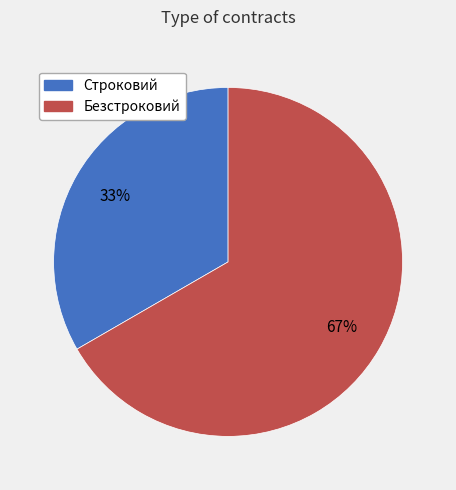

To the nearest percent, what is the combined percentage of Строковий and Безстроковий?

100%